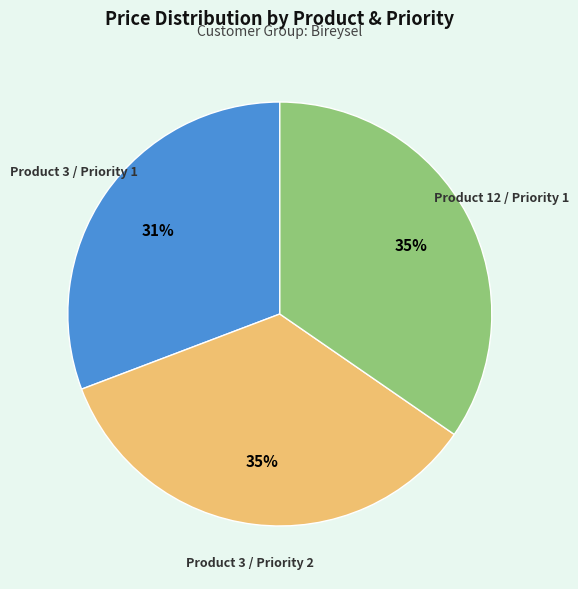

To the nearest percent, what is the average slice percentage?

33%